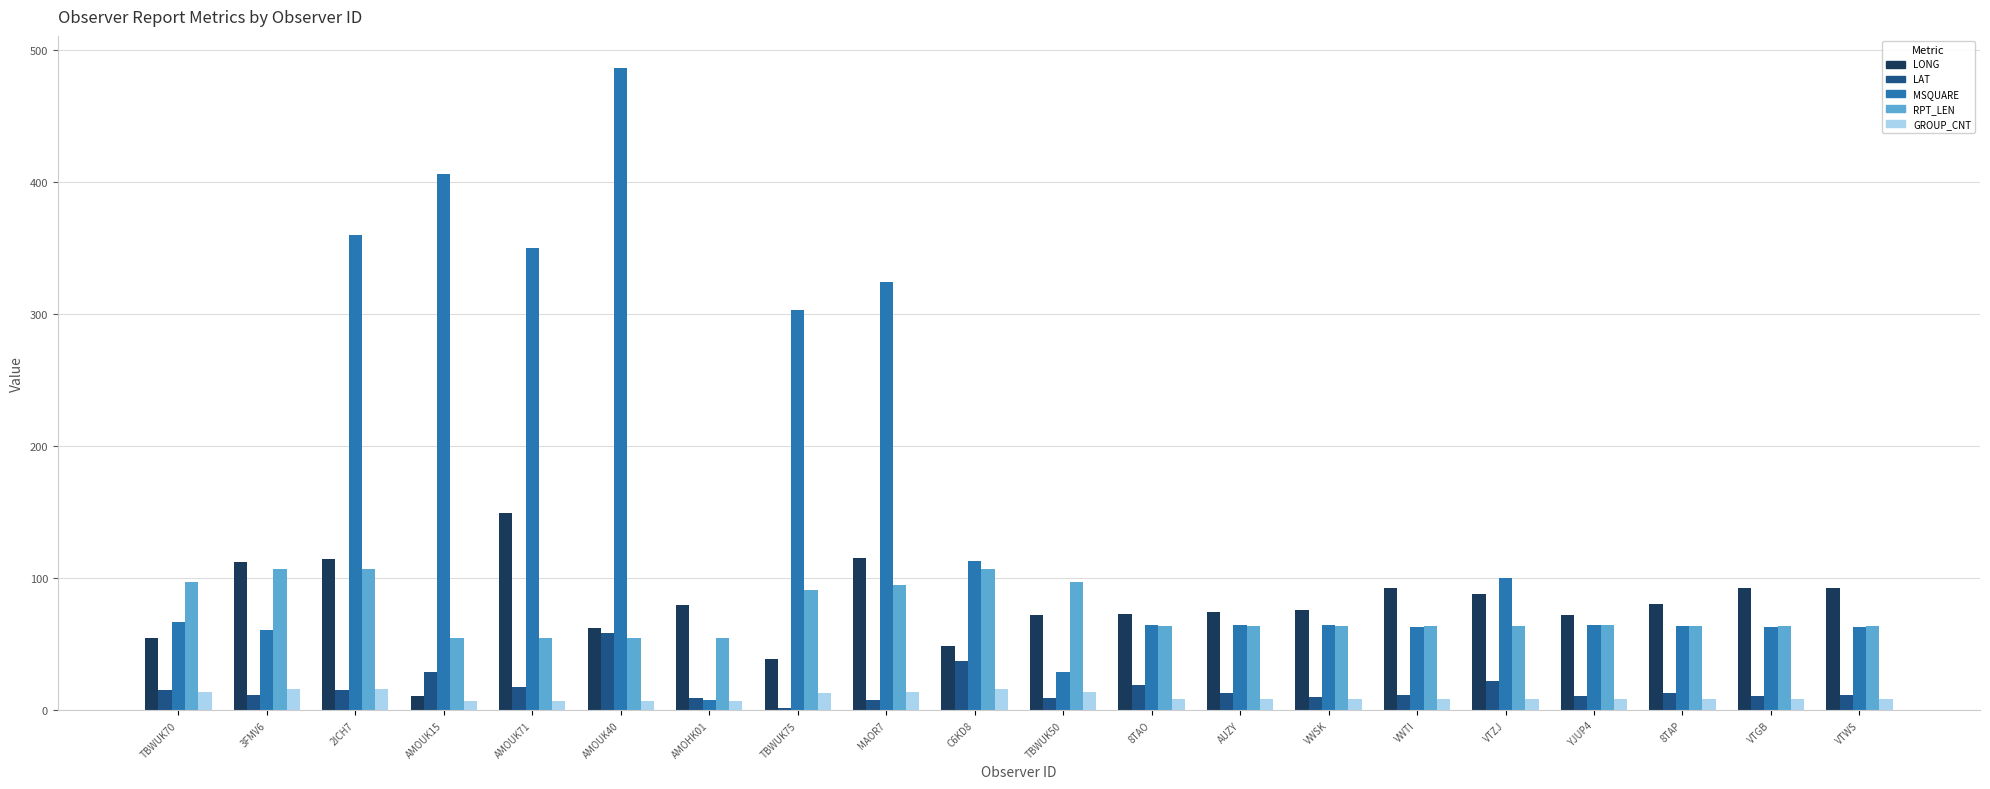

What is the sum of the GROUP_CNT values at AMOUK15 and AMOUK71?

14.0